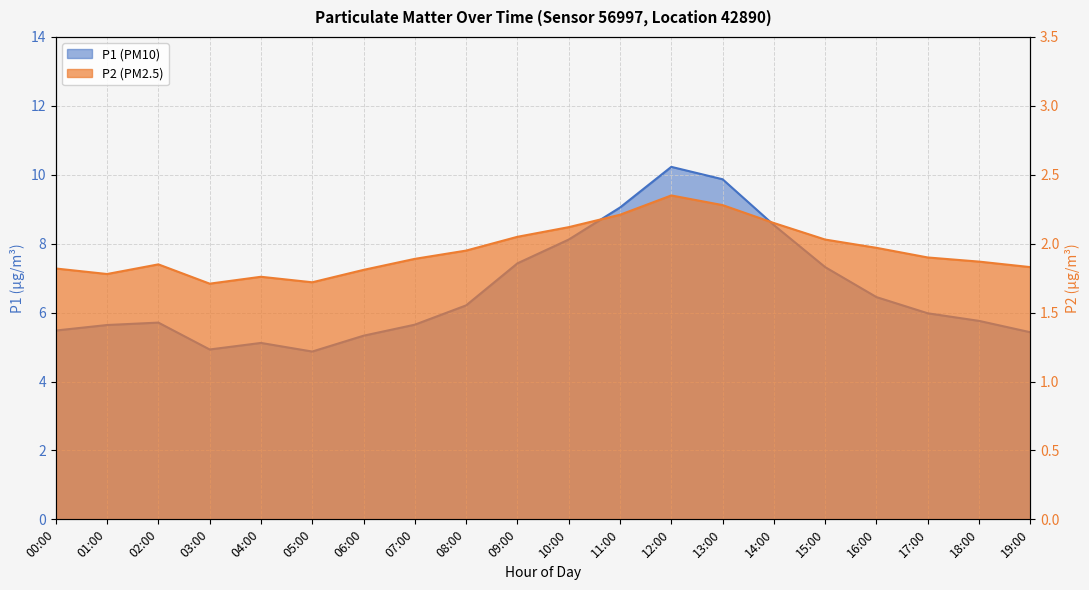

What is the label of the 7th point from the left?

06:00